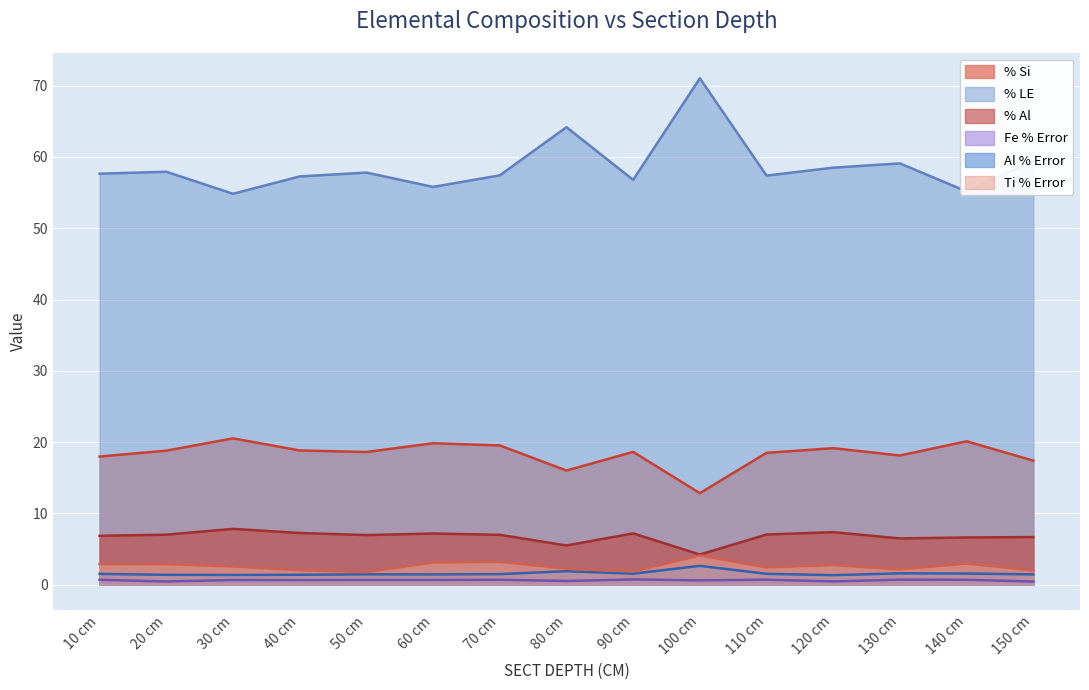

What is the value of the Al % Error point at the 12th from the left?

1.3